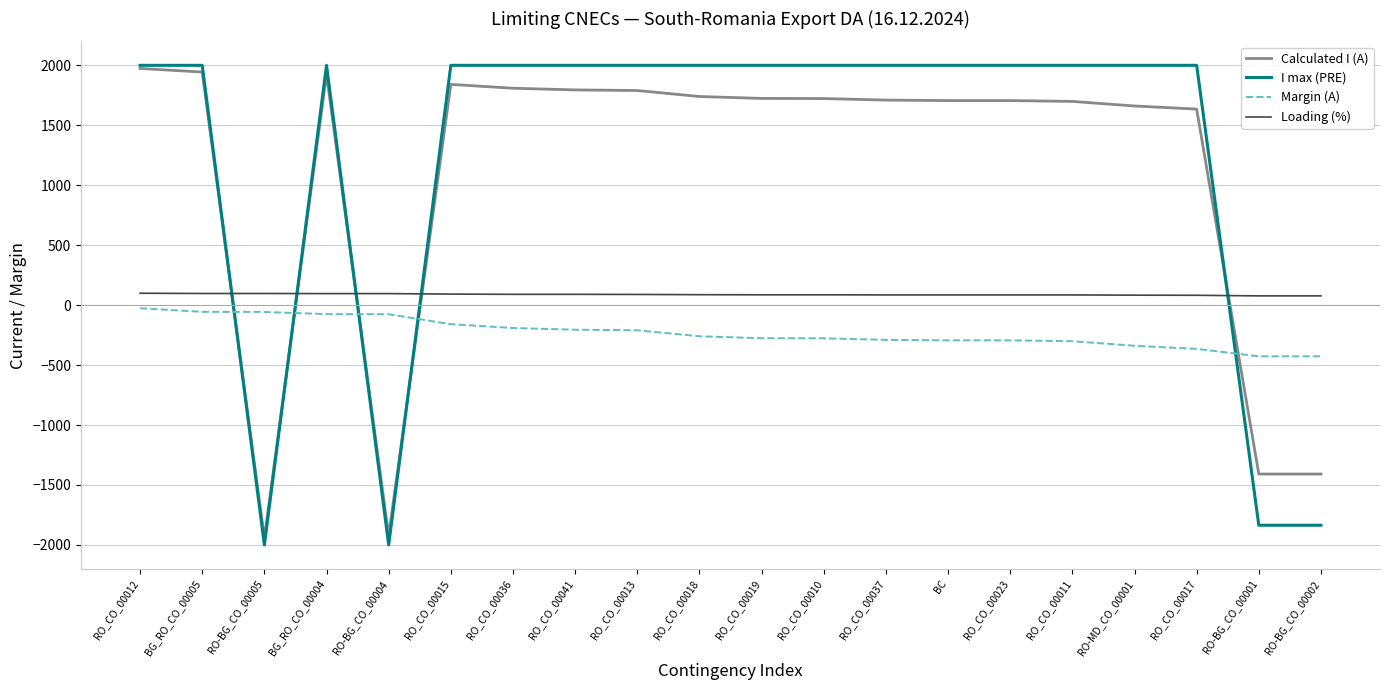

Which series has the widest spread of values?

I max (PRE)